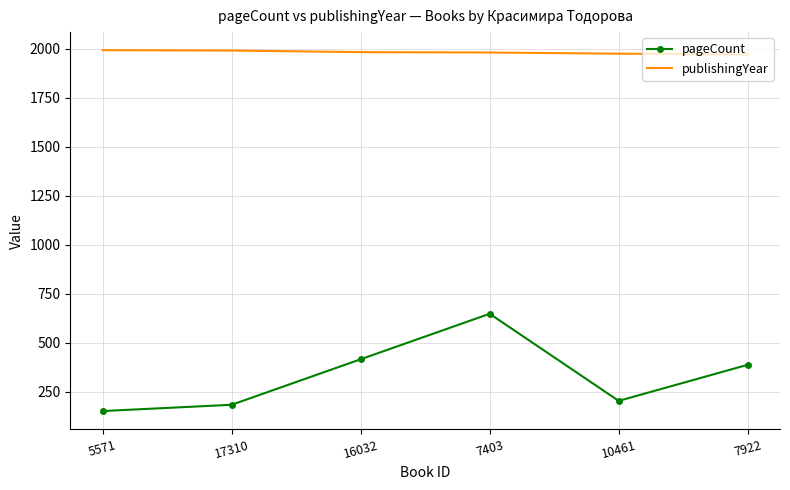

Between 7403 and 10461, which series saw the biggest shift?

pageCount